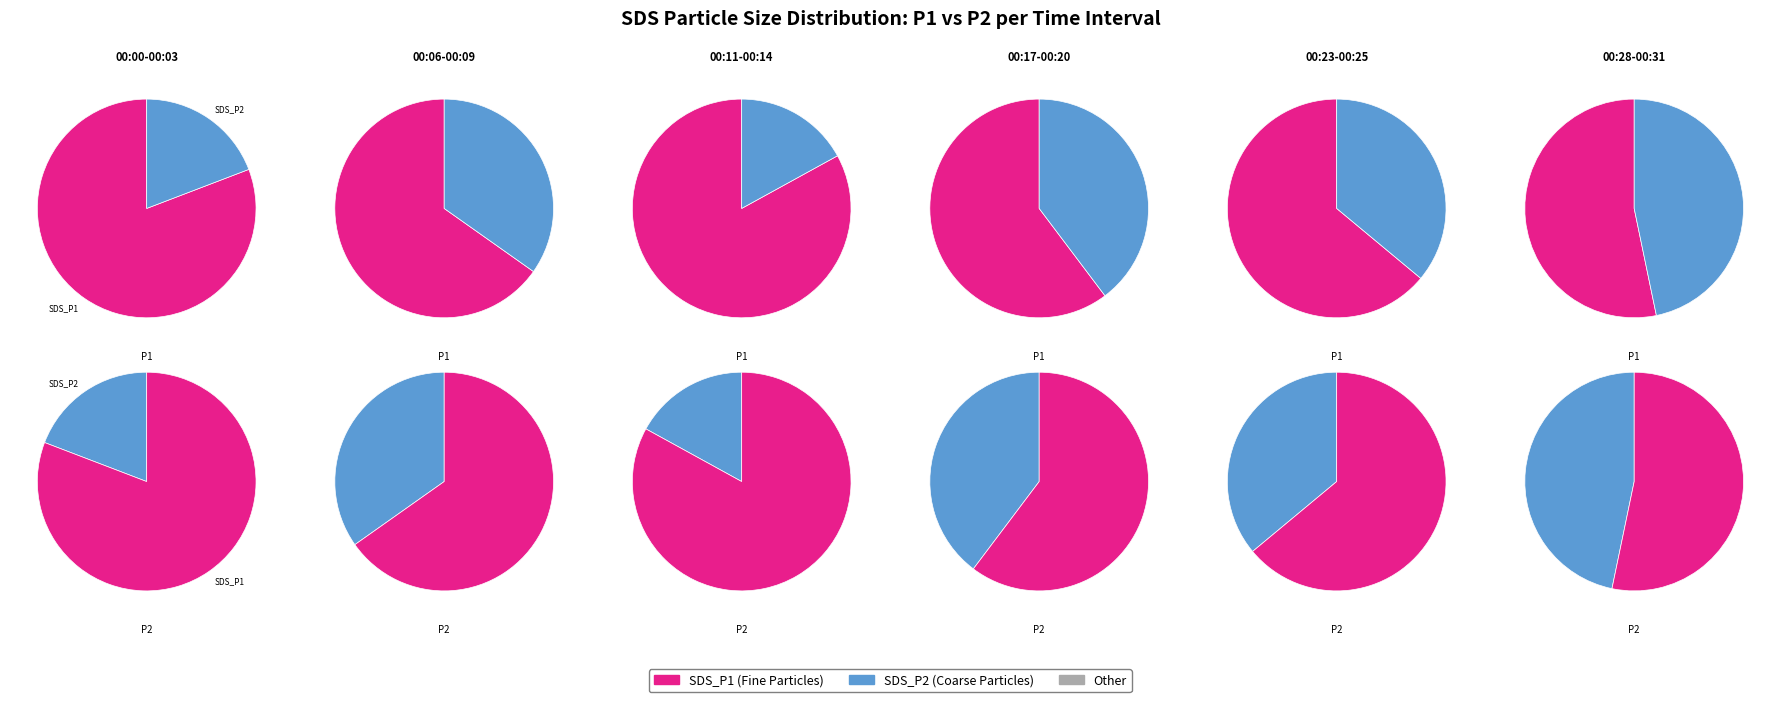

What percentage is NOT represented by 00:03?

81.1%